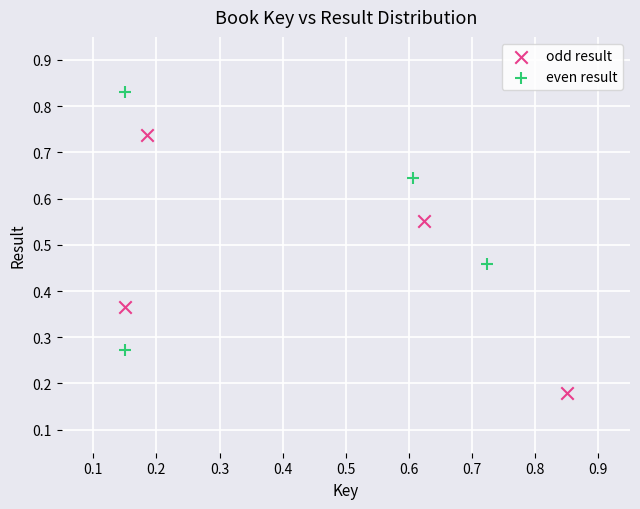

Which series reaches the maximum Y coordinate?

even result